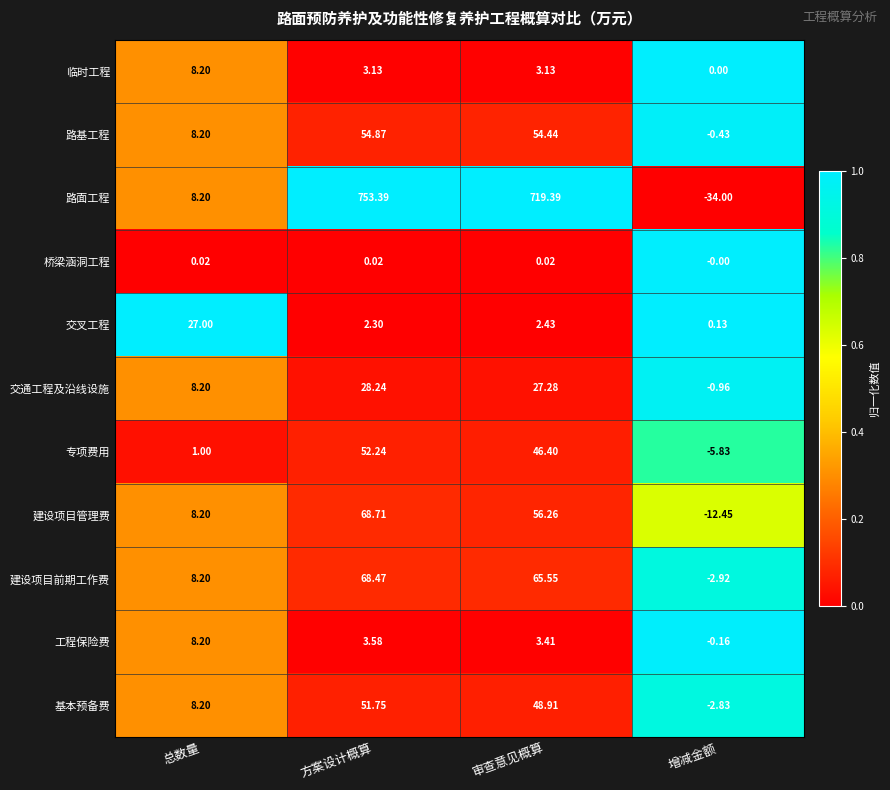

Rank the series at 审查意见概算 from highest to lowest value.

路面工程, 建设项目前期工作费, 建设项目管理费, 路基工程, 基本预备费, 专项费用, 交通工程及沿线设施, 工程保险费, 临时工程, 交叉工程, 桥梁涵洞工程